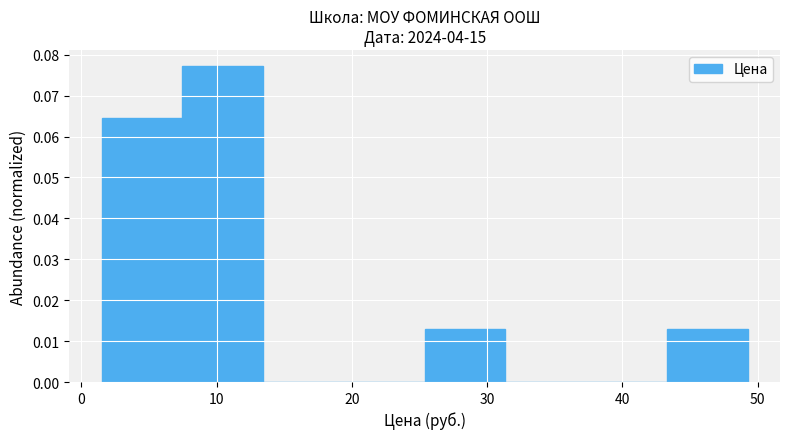

Reading left to right, transcribe this chart: for each bar, give the range it covers on the x-axis and its height. Neither the bar edges nor the heights are printed on the chart, so give them approximately, as read against the axes.

2 to 7: 0.064
7 to 13: 0.077
13 to 19: 0
19 to 25: 0
25 to 31: 0.013
31 to 37: 0
37 to 43: 0
43 to 49: 0.013